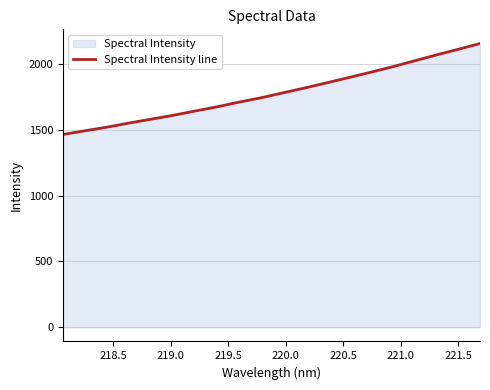

What is the maximum value shown in the chart?

2156.0